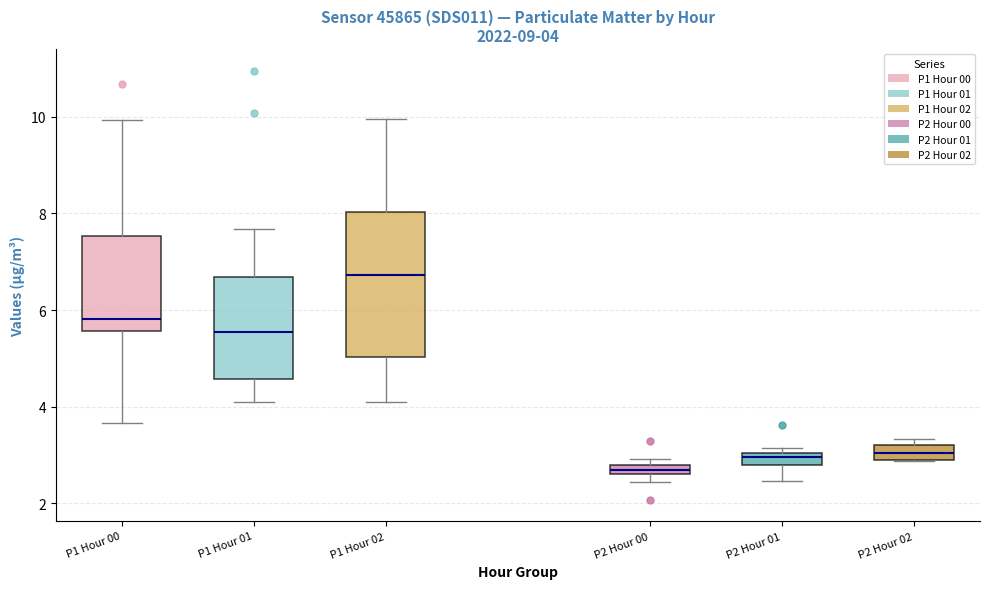

Which box is the tallest, from its lower edge to its upper edge?

P1 Hour 02